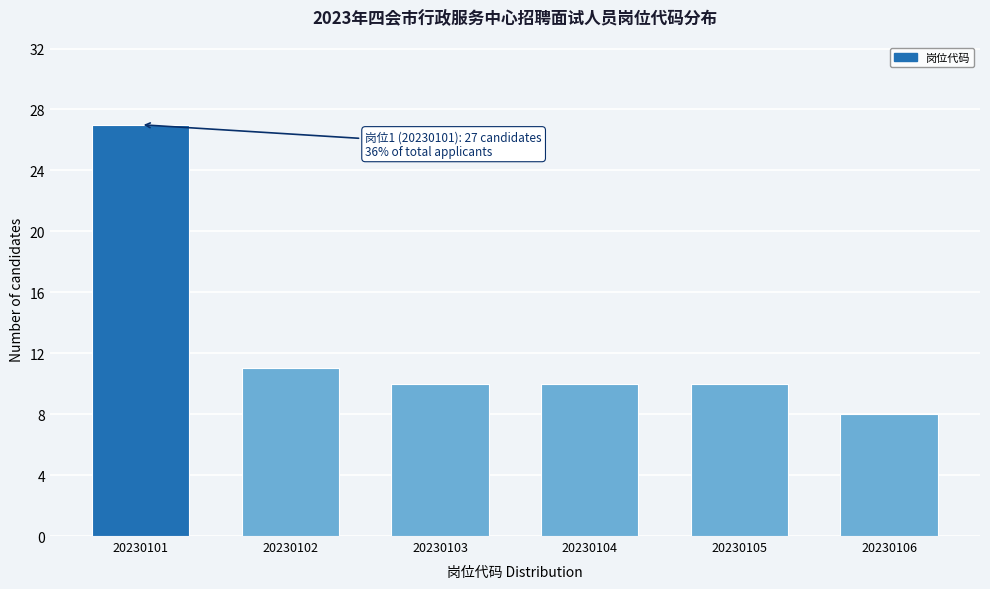

Reading right to left, what are all the values shown in this chart?

20230106=8	20230105=10	20230104=10	20230103=10	20230102=11	20230101=27